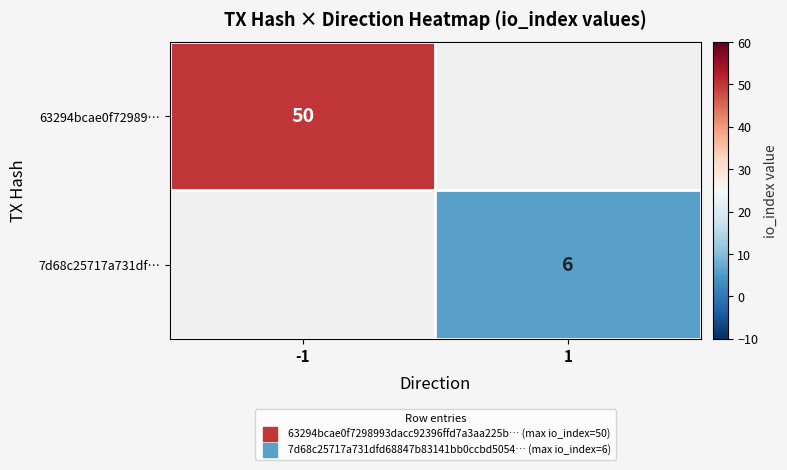

What is the difference between the 63294bcae0f72989… values at -1 and 1?

50